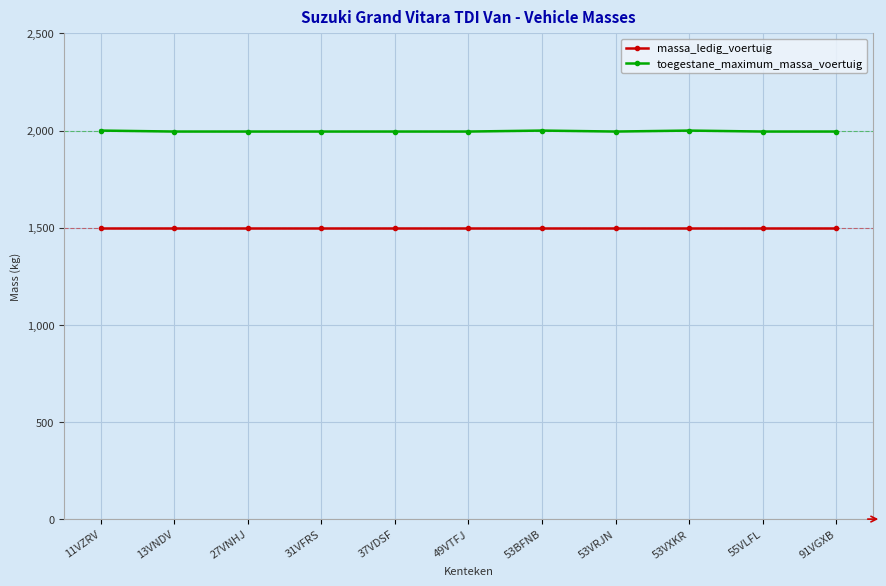

What is the average value of the massa_ledig_voertuig series?

1500